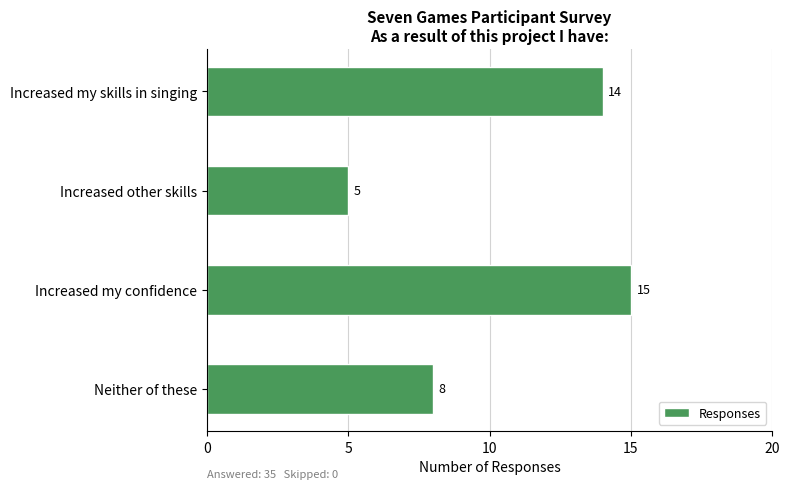

List the labels in order of value, smallest first.

Increased other skills, Neither of these, Increased my skills in singing, Increased my confidence